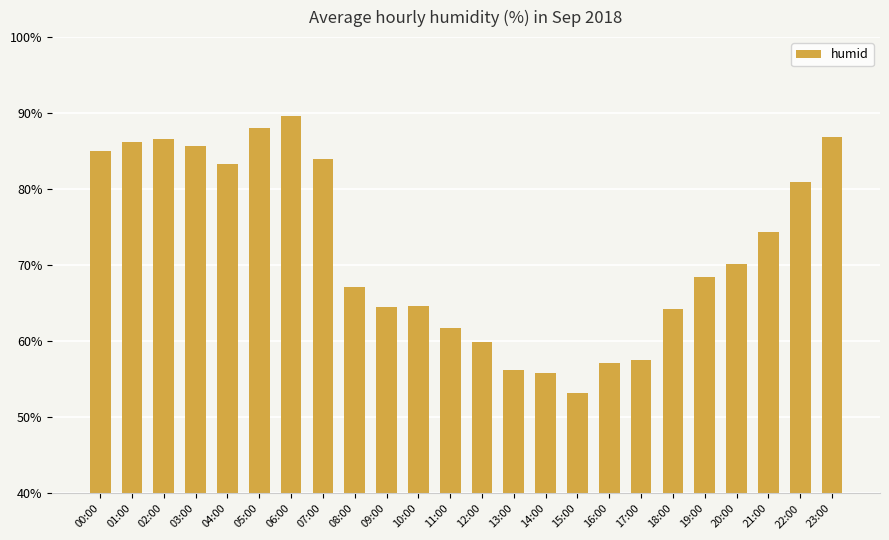

Is it true that the value at 03:00 is 40.5?

False